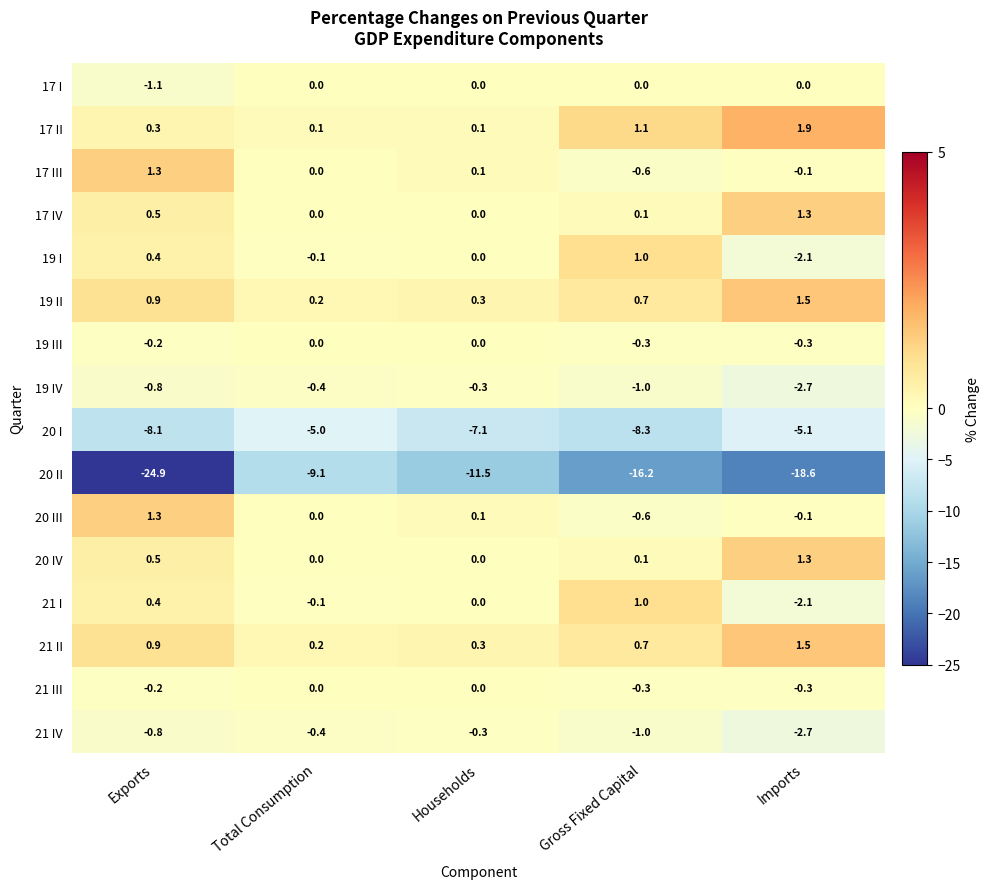

At which label does 20 III reach its peak?

Exports